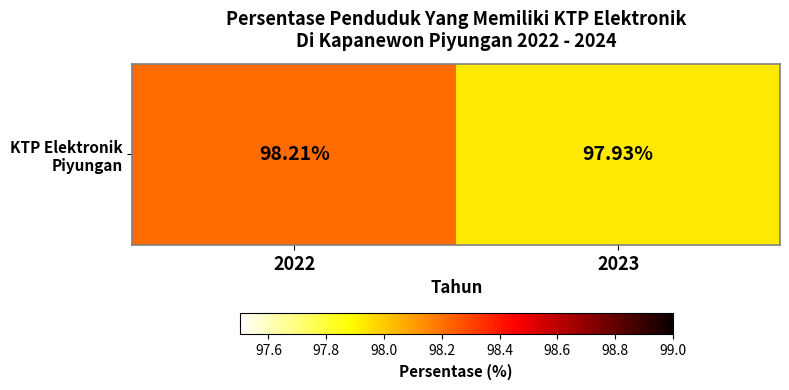

List the labels in order of value, smallest first.

2023, 2022